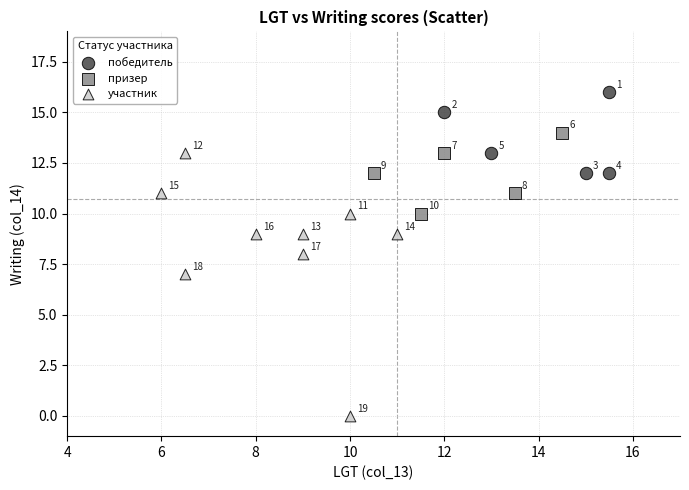

What are all the series names shown in the legend?

победитель, призер, участник